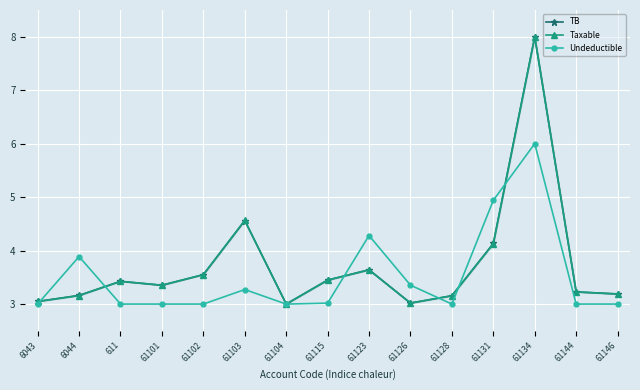

What is the difference between the maximum and minimum values in the TB series?

5.0